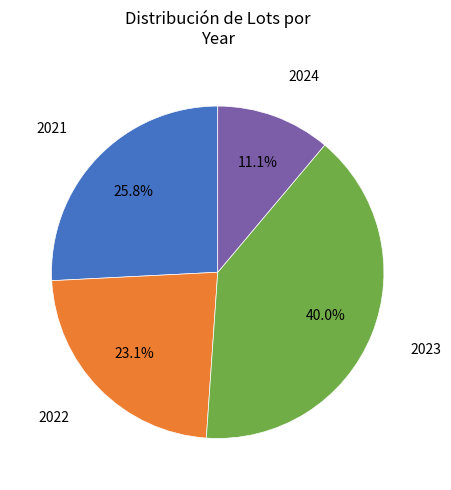

Is there any slice that represents more than half of the pie?

No